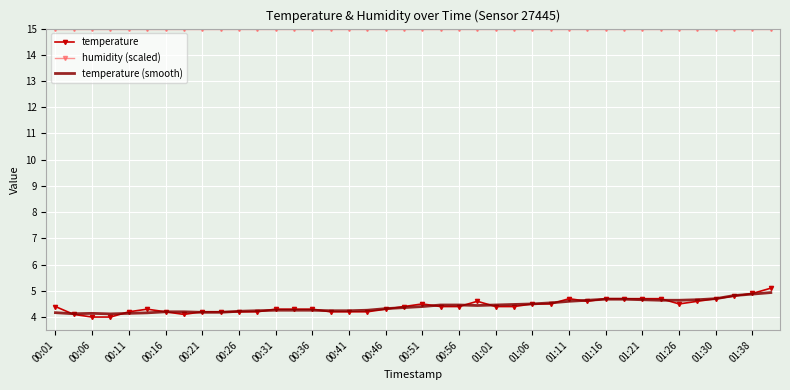

What is the greatest value displayed?

15.0